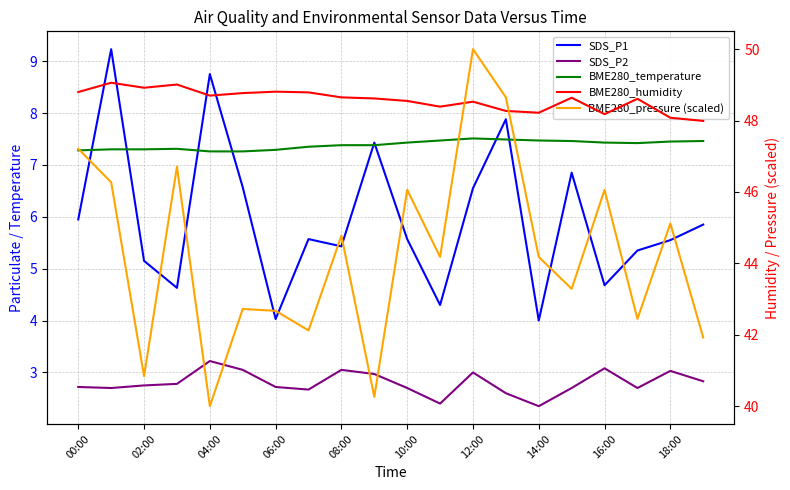

What is the lowest value of the BME280_pressure (scaled) series?

40.0